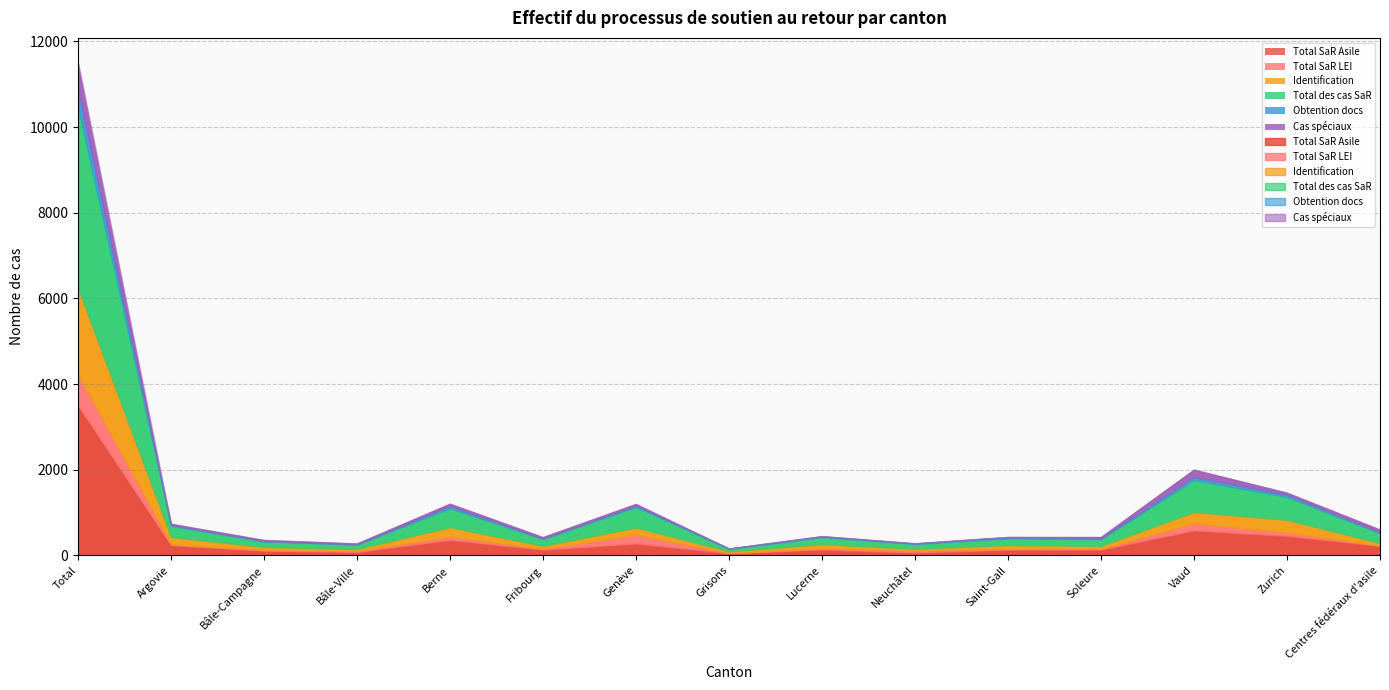

In Total SaR Asile, how many points are higher than both neighbors (excluding endpoints)?

4